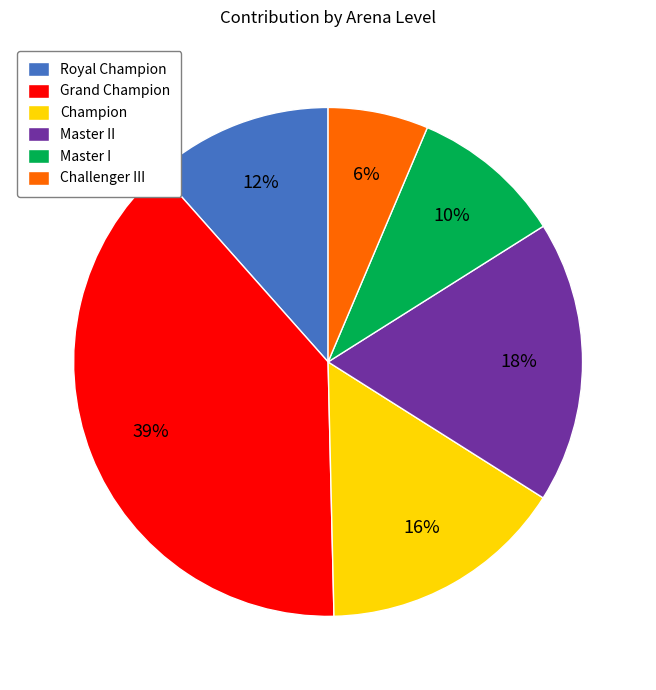

Do Master II and Grand Champion together represent more than half of the pie?

Yes